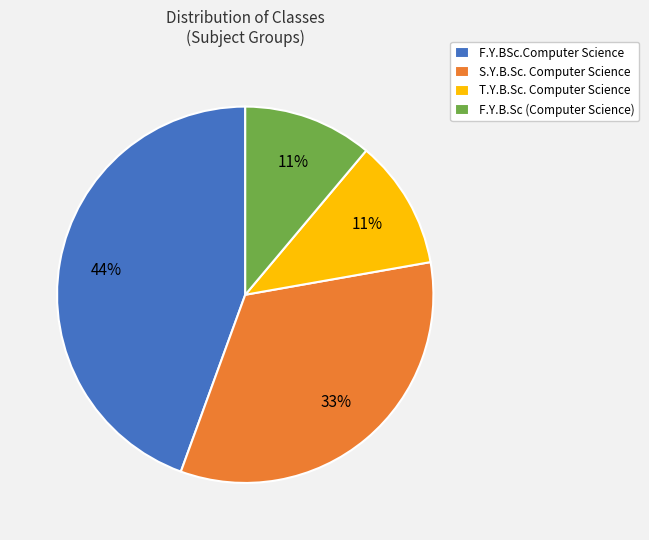

Is F.Y.B.Sc (Computer Science) the majority of the pie?

No